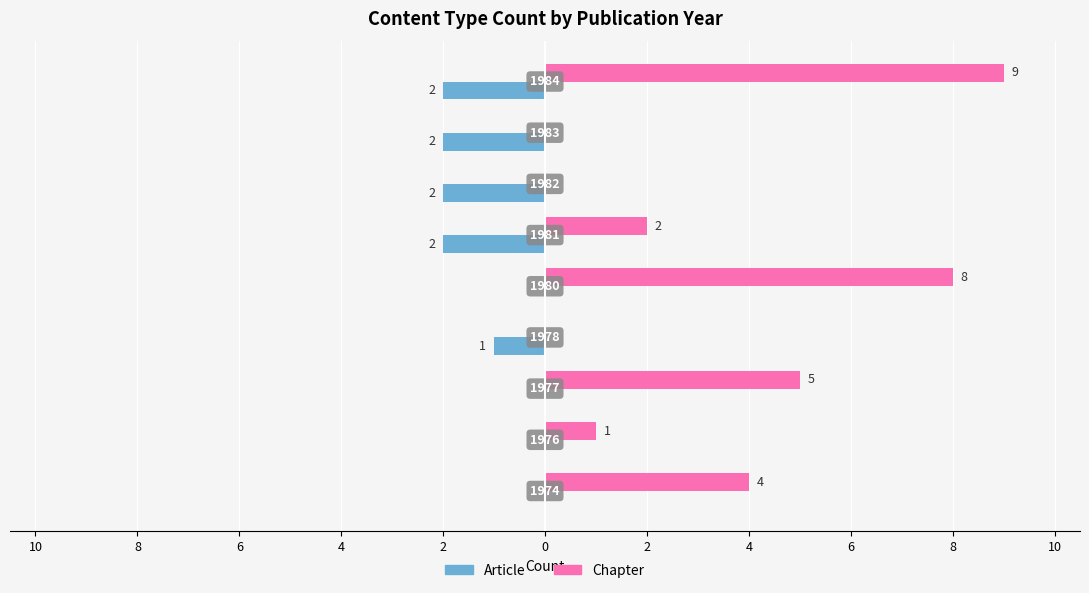

What are all the series names shown in the legend?

Article, Chapter